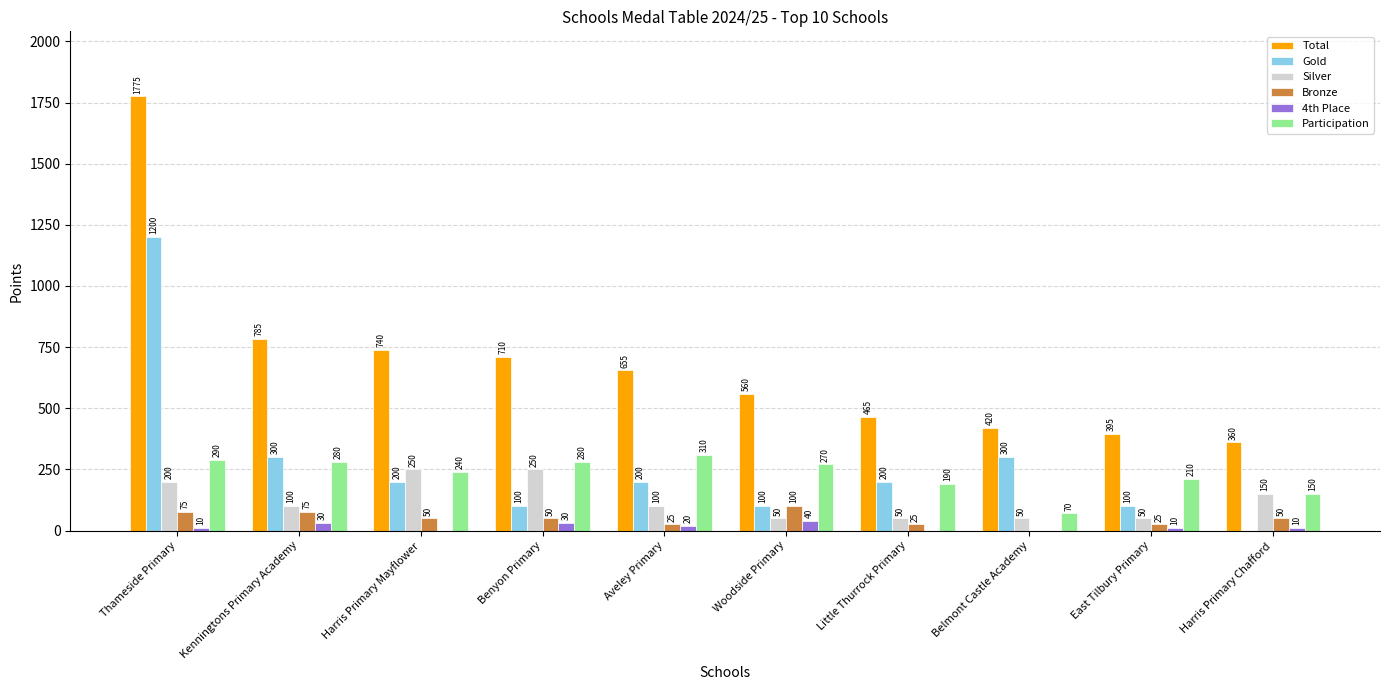

Is it true that Gold equals 102 at Harris Primary Mayflower?

False